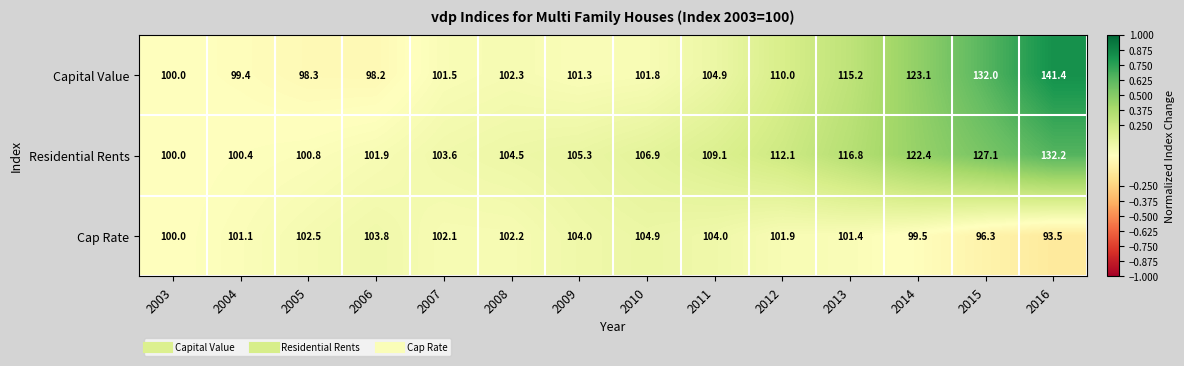

Which category has the lowest value across all series?

2016